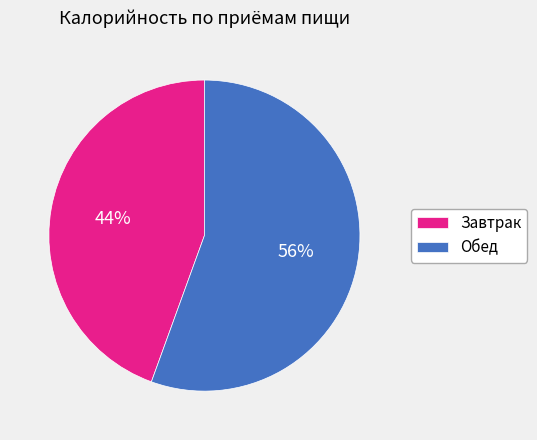

Is Завтрак the majority of the pie?

No